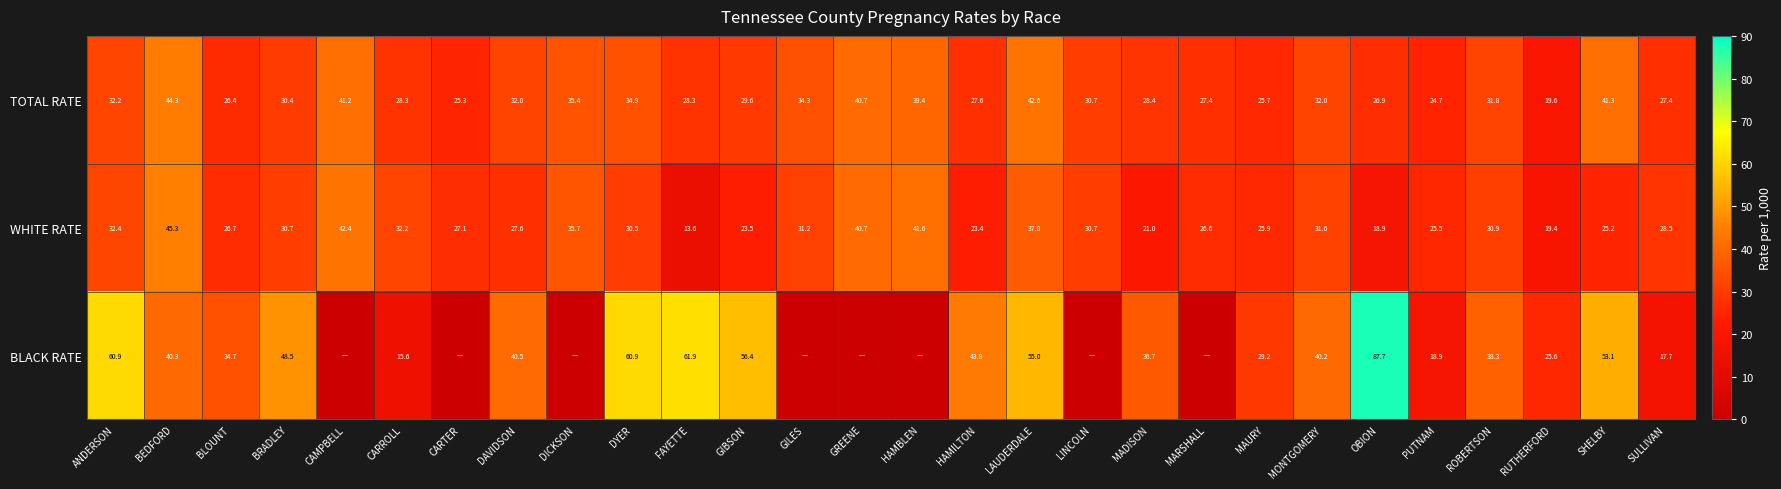

What is the average value of the TOTAL RATE series?

31.7